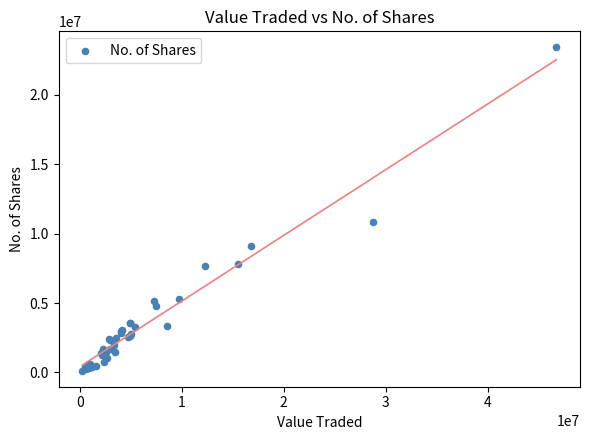

What Y value in the scatter plot is closest to 11764730?

10808449